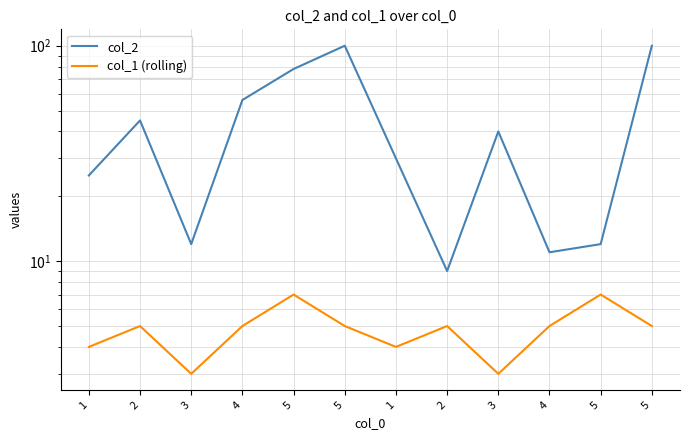

Reading left to right, extract all data points from this chart.

col_2: 1=25	2=45	3=12	4=56	5=78	5=100	1=30	2=9	3=40	4=11	5=12	5=100
col_1 (rolling): 1=4	2=5	3=3	4=5	5=7	5=5	1=4	2=5	3=3	4=5	5=7	5=5